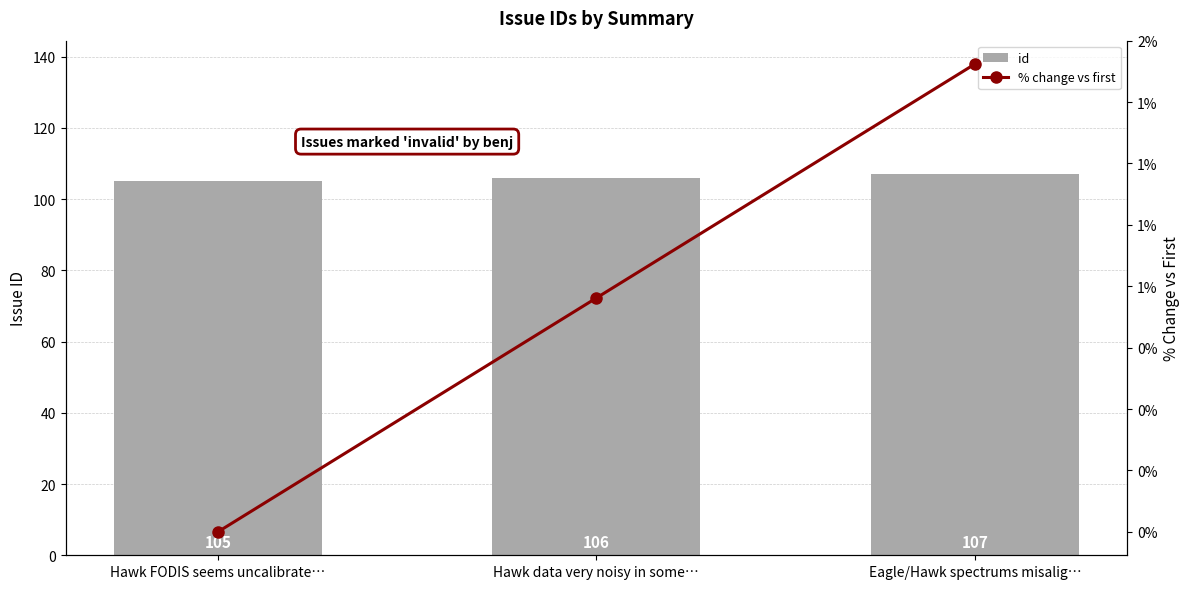

Rank the series at Eagle/Hawk spectrums misalig… from highest to lowest value.

id, % change vs first